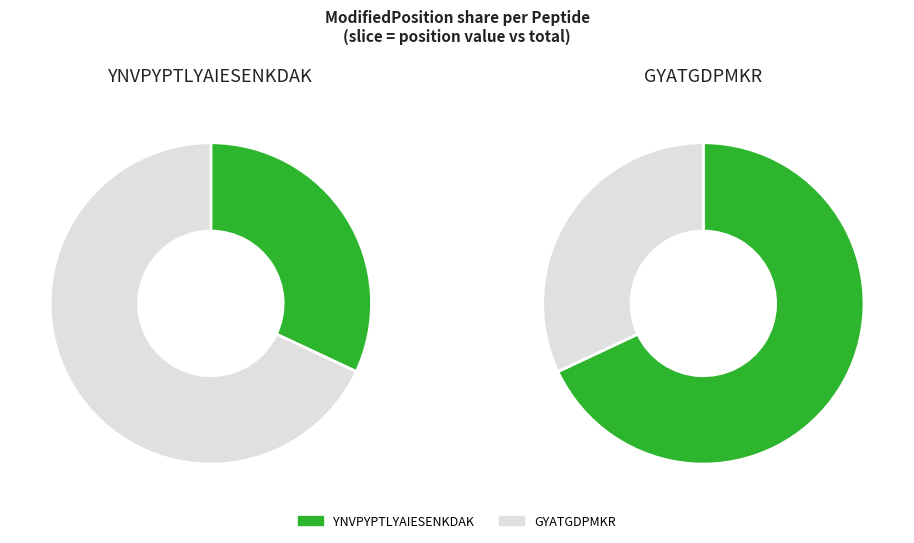

How much of the chart is everything except YNVPYPTLYAIESENKDAK?

68.0%